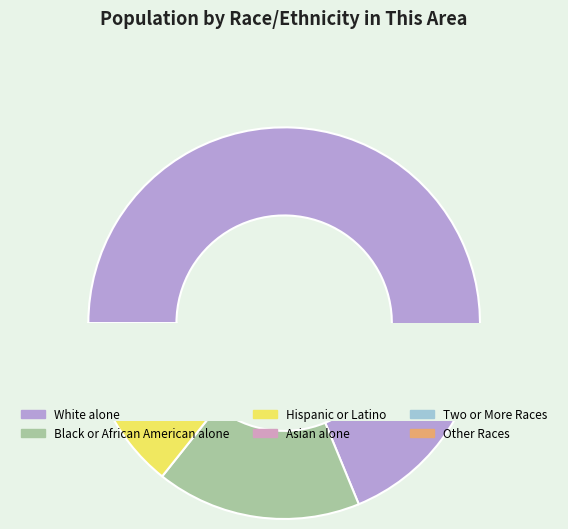

Approximately how many times larger is the value at White alone compared to Other Races?

16.6